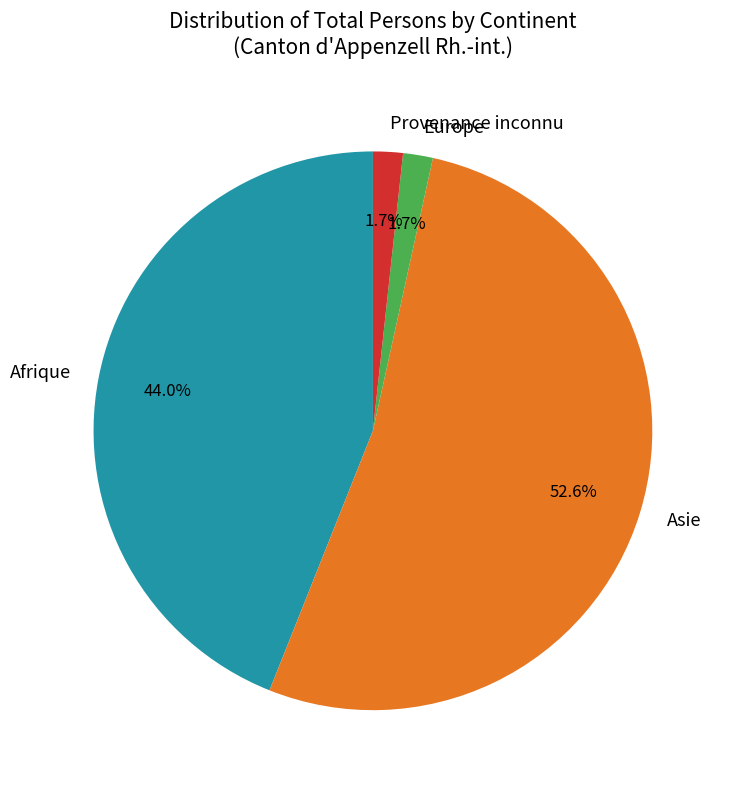

To the nearest percent, what is the combined percentage of Europe and Afrique?

46%